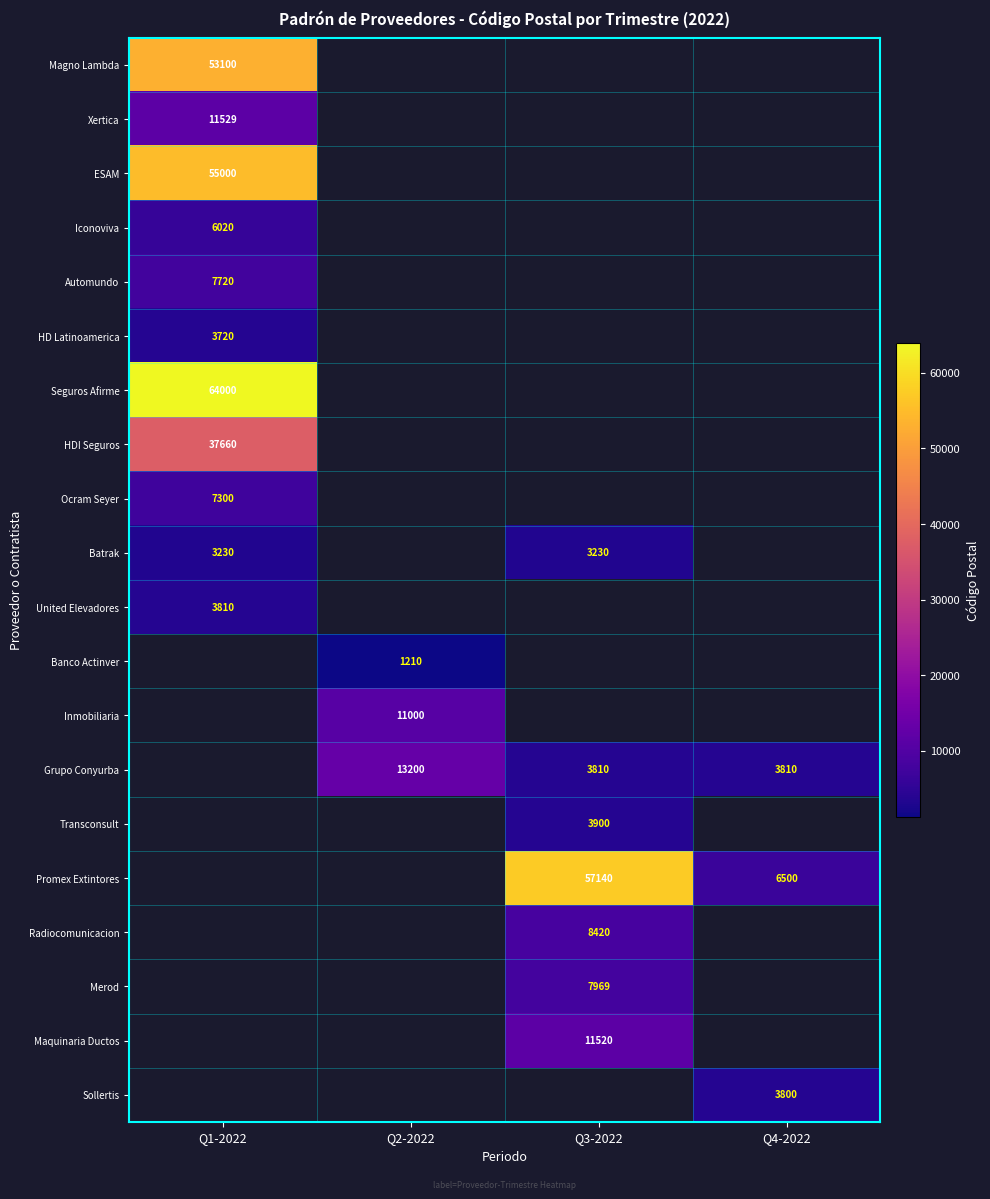

The value of ESAM at Q1-2022 is 55000. True or false?

True